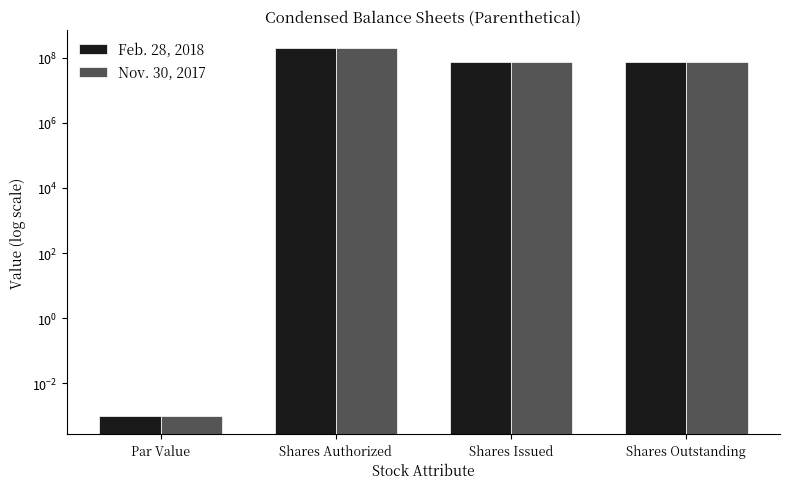

List the labels in order of Nov. 30, 2017 value, smallest first.

Par Value, Shares Issued, Shares Outstanding, Shares Authorized